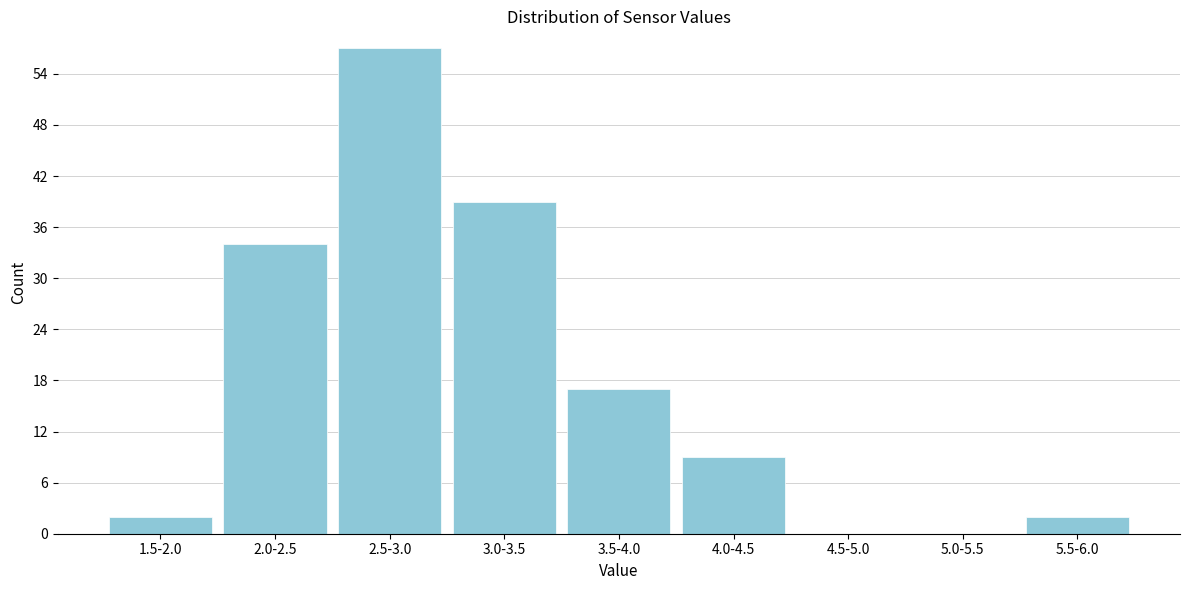

Reading left to right, what are all the values shown in this chart?

1.5-2.0=2	2.0-2.5=34	2.5-3.0=57	3.0-3.5=39	3.5-4.0=17	4.0-4.5=9	4.5-5.0=0	5.0-5.5=0	5.5-6.0=2